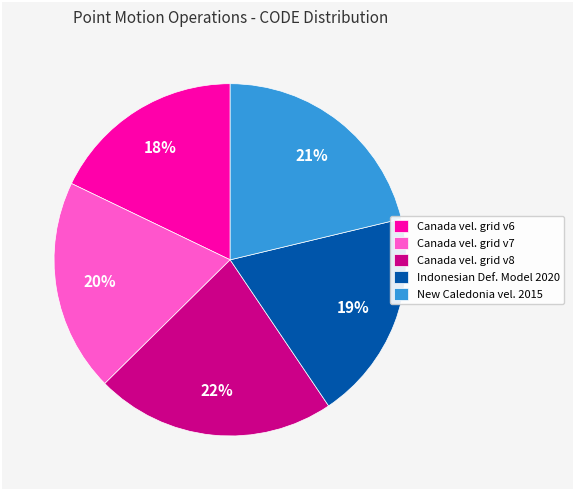

Which category has the biggest portion of the pie?

Canada vel. grid v8